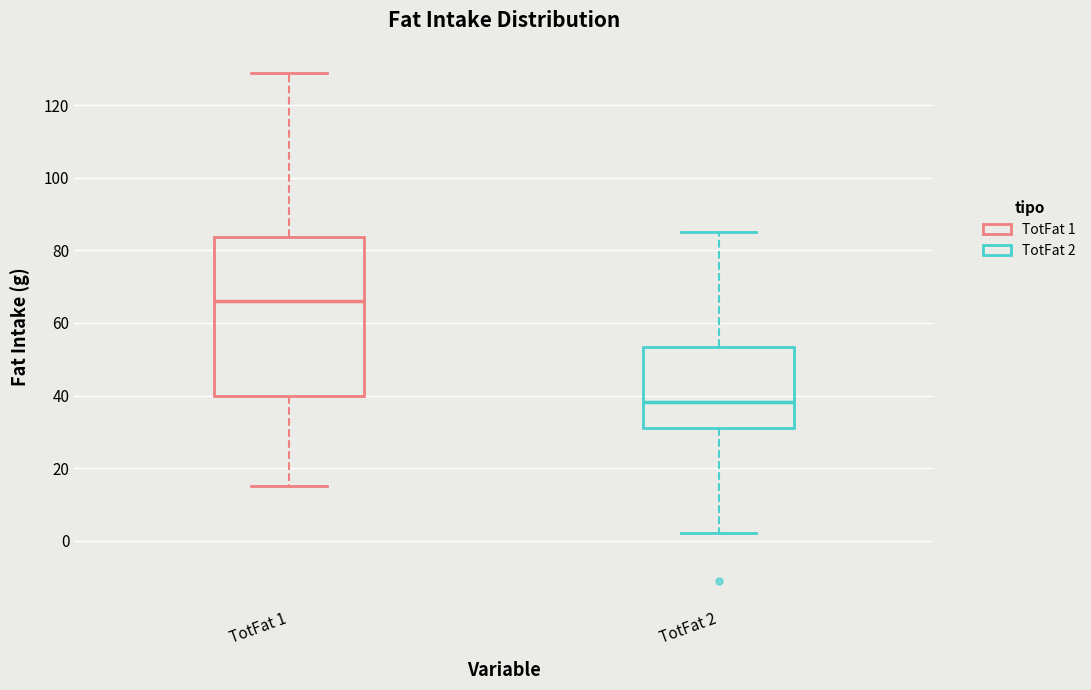

Comparing the boxes themselves (not the whiskers), which one is the tallest?

TotFat 1